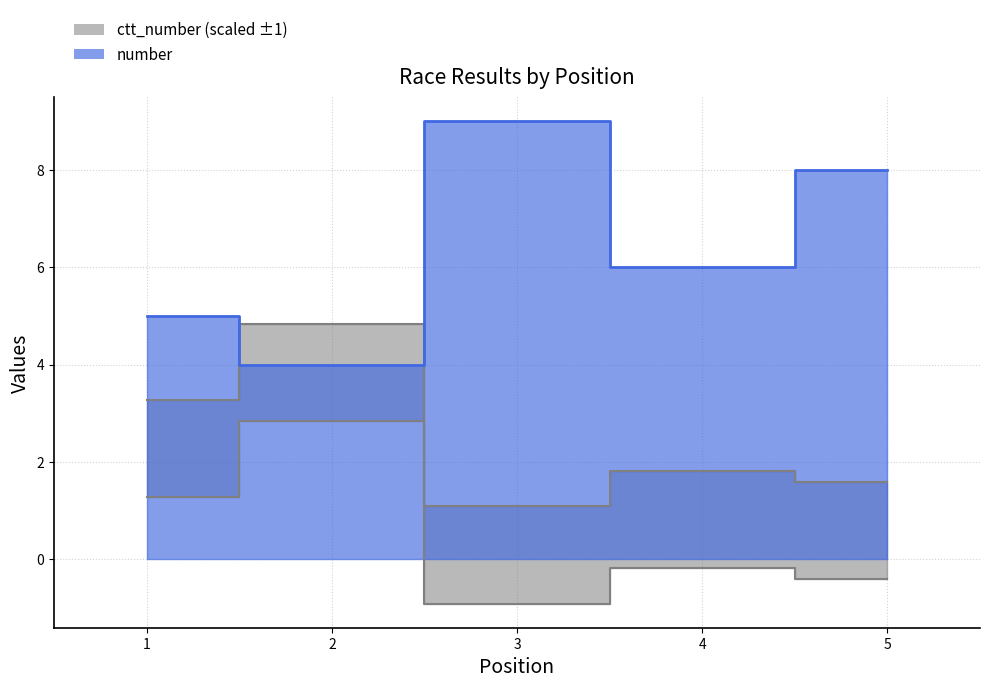

After their last crossing, which series has the higher values: ctt_number or number?

number